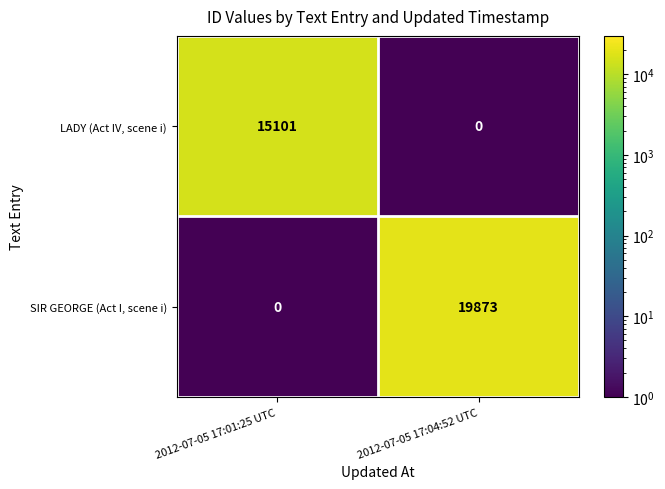

What is the maximum value shown in the chart?

19873